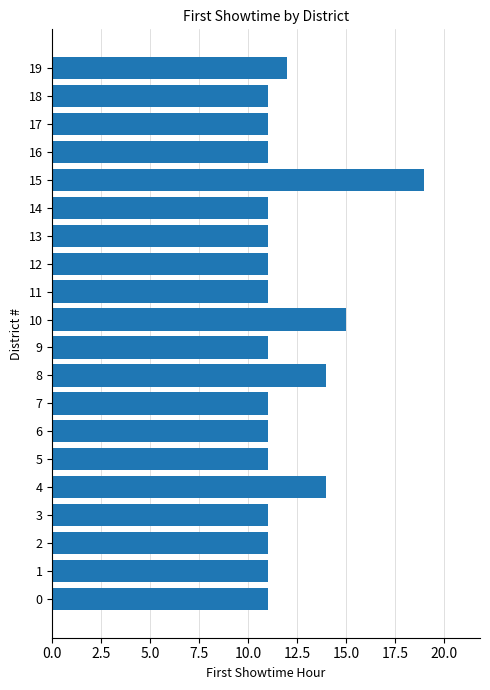

Count the number of data series in this chart.

1